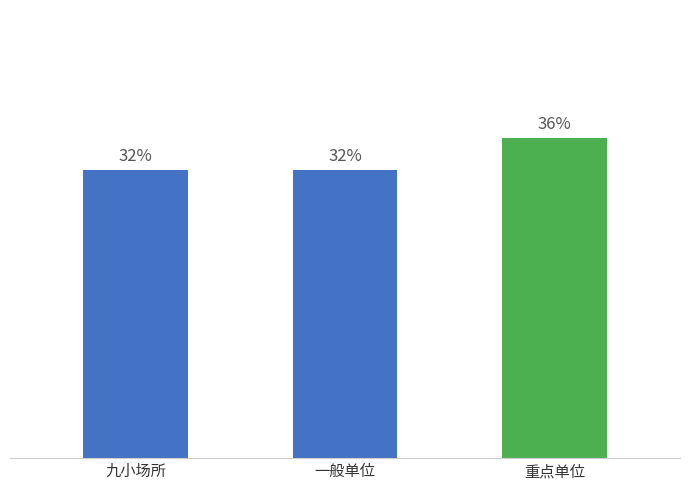

Are the bars grouped side by side (vs. stacked)?

No